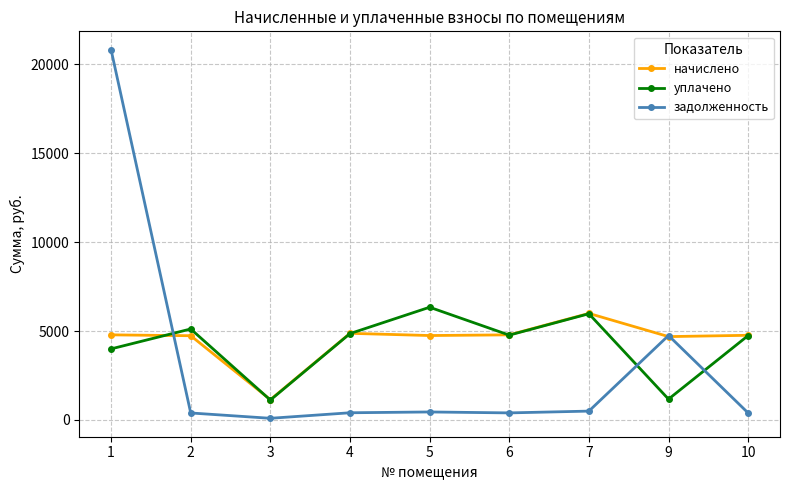

What is the average value of the начислено series?

4504.7